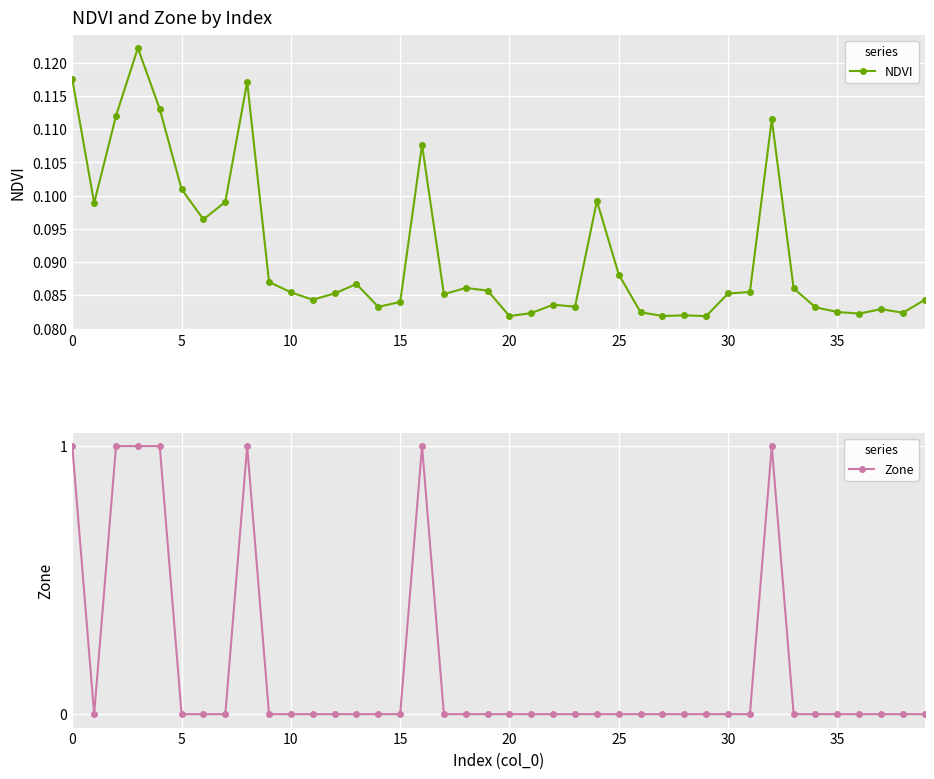

True or false: Zone has a value of 0.6 at 27.

False